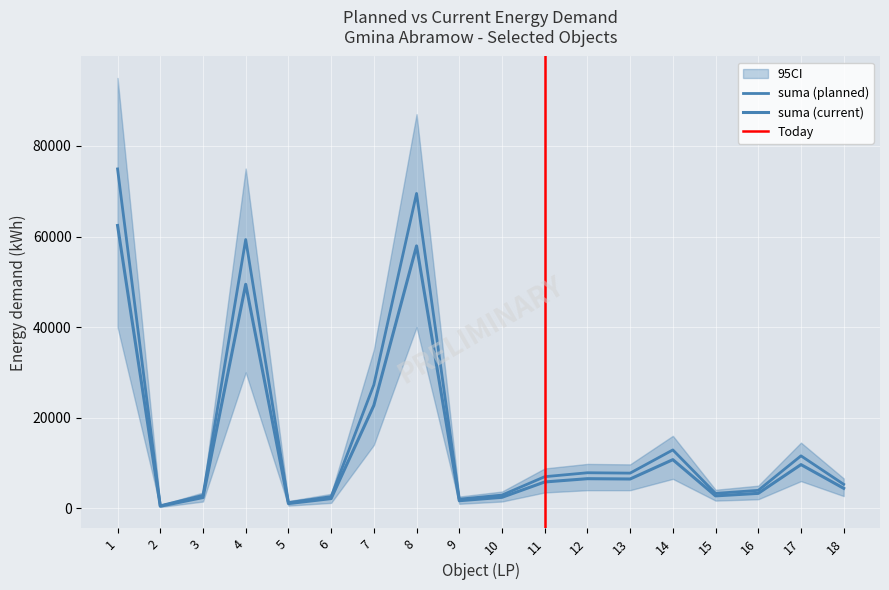

What is the value of the suma (current) point at the 8th from the left?

57922